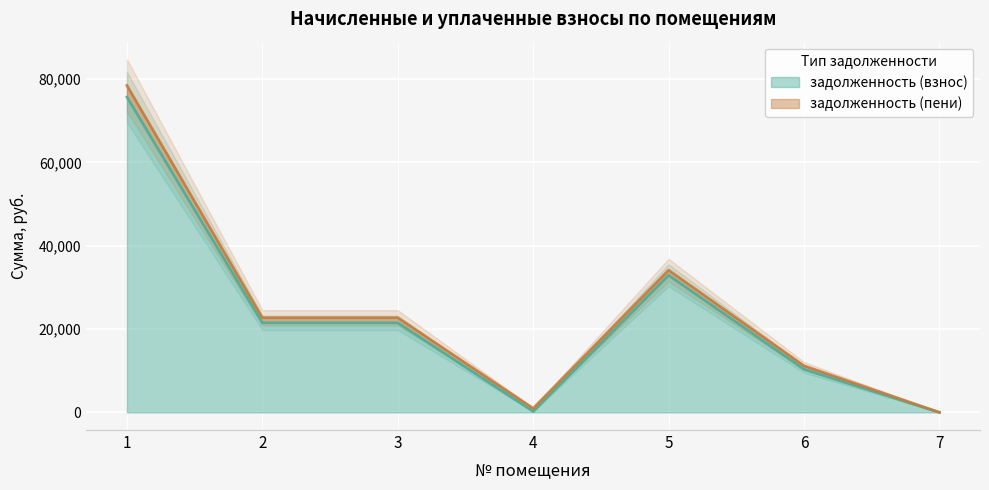

At 5, list the series in order from largest to smallest.

задолженность (пени), задолженность (взнос)